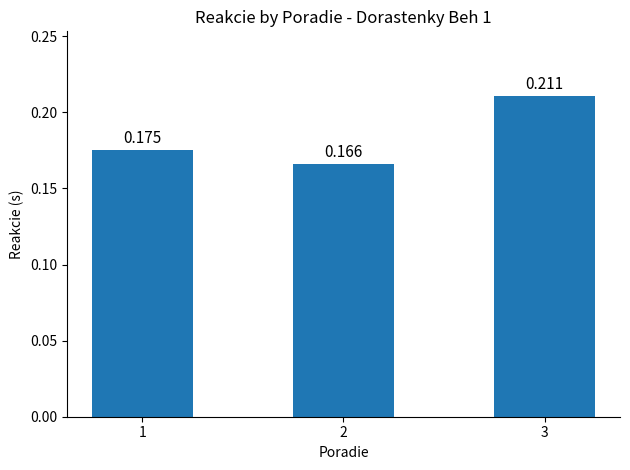

Count the values in the range 0 to 1.

3